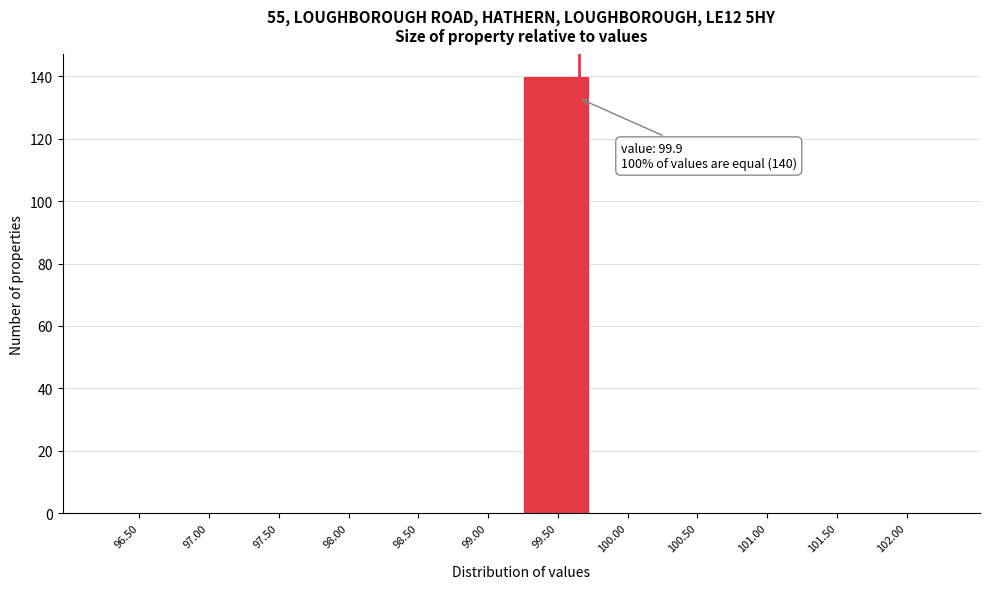

Reading right to left, what are all the values shown in this chart?

102.00=0	101.50=0	101.00=0	100.50=0	100.00=0	99.50=140	99.00=0	98.50=0	98.00=0	97.50=0	97.00=0	96.50=0